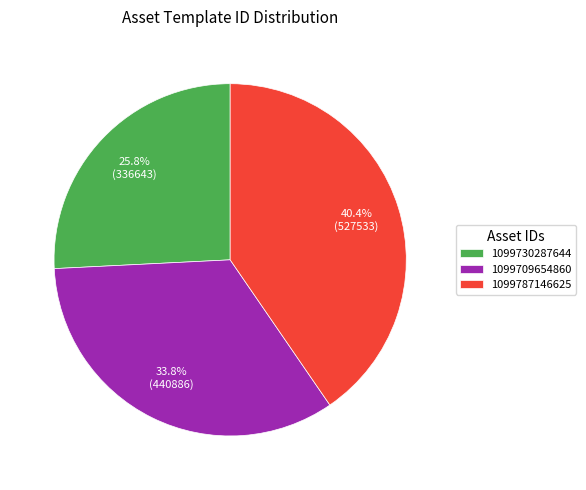

To the nearest percent, what is the combined percentage of 1099709654860 and 1099787146625?

74%